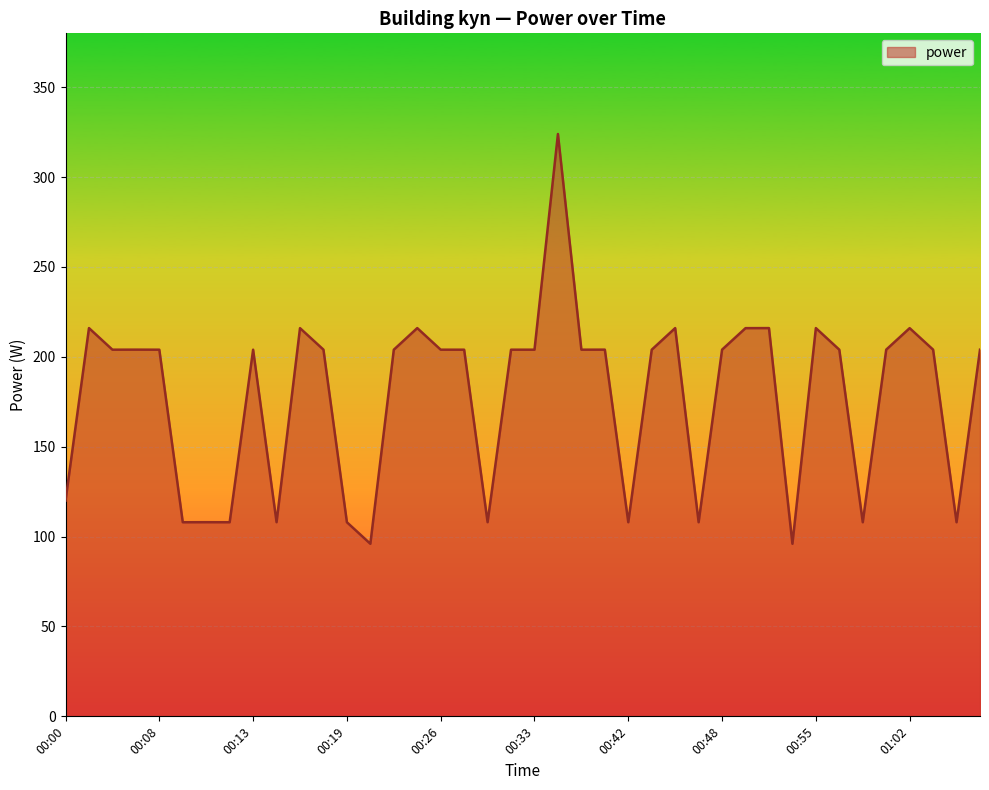

What is the sum of all values?

7116.0